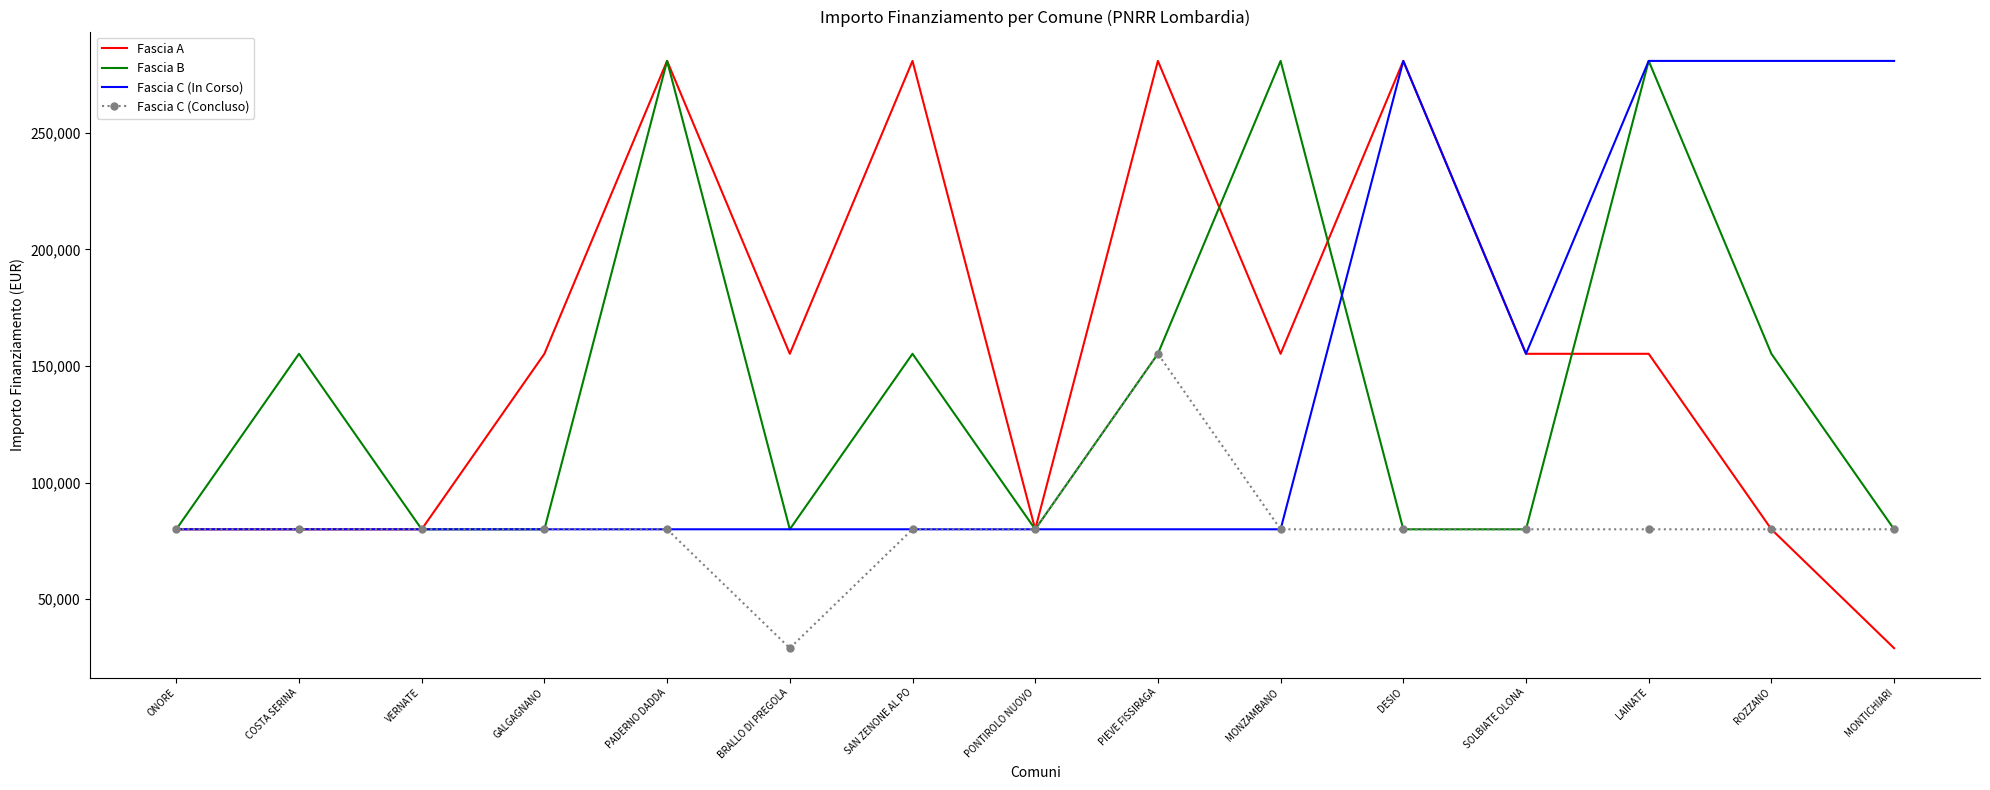

True or false: Fascia B has a value of 39758 at PONTIROLO NUOVO.

False